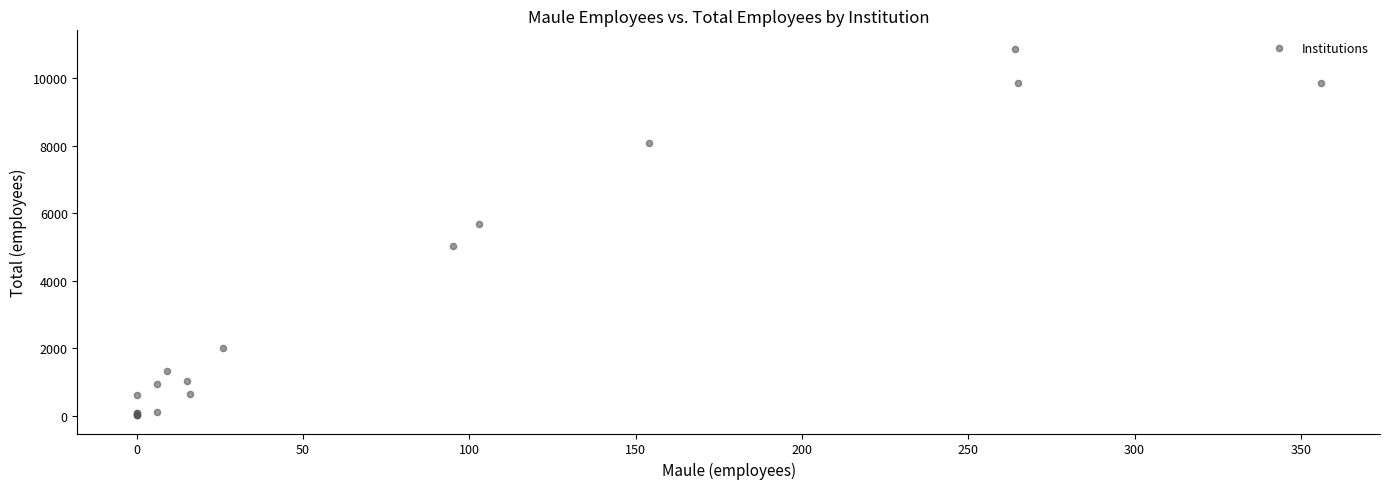

What Y value in the scatter plot is closest to 5449?

5692